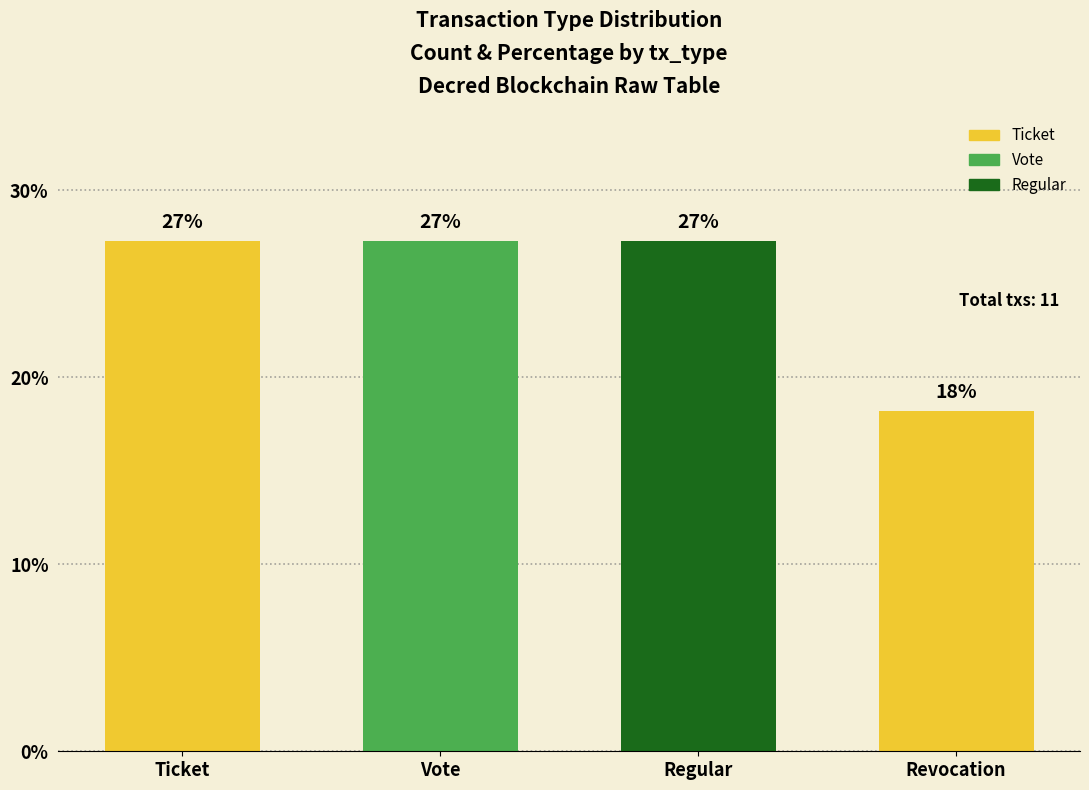

At which category does the chart reach its minimum across all series?

Revocation